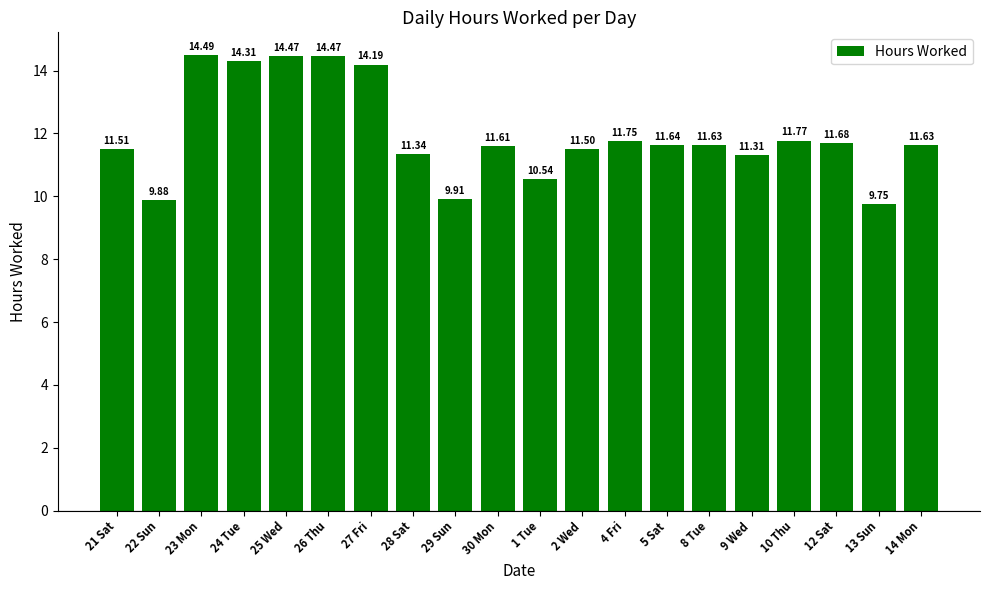

Approximately how many times larger is the value at 12 Sat compared to 21 Sat?

1.0